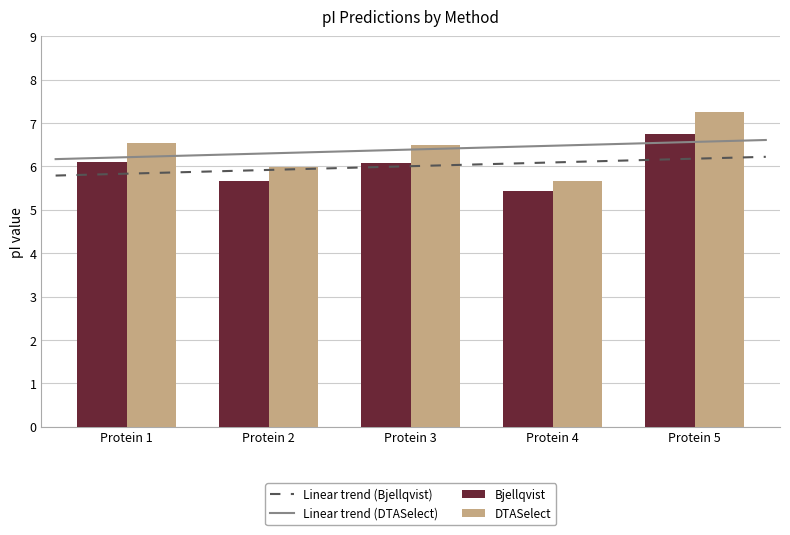

What is the sum of all DTASelect values?

31.9